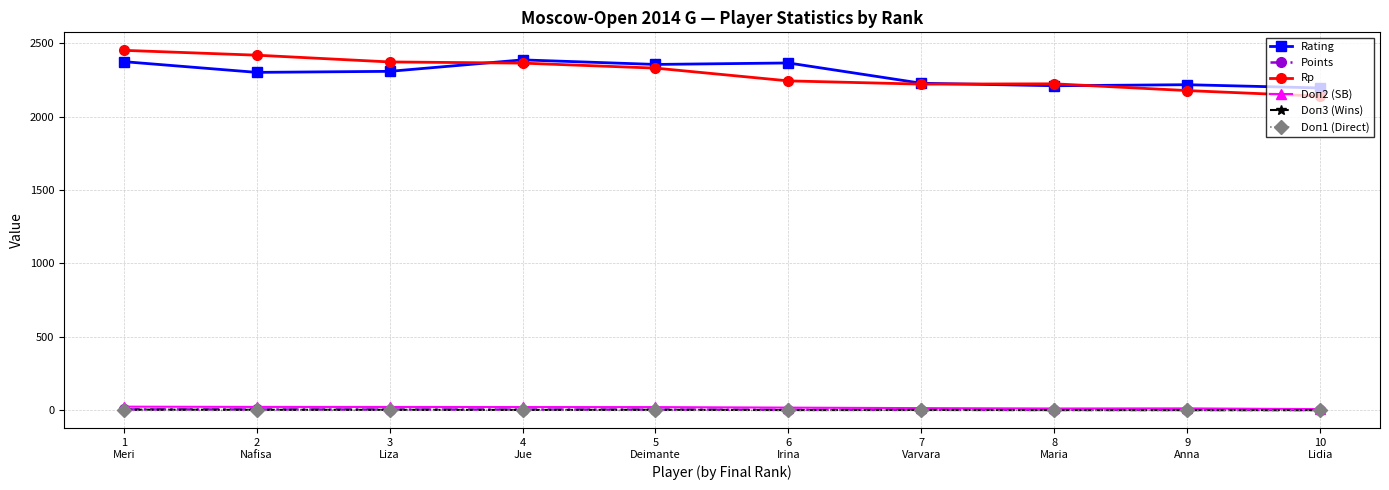

At how many categories does at least one series exceed 1072?

10